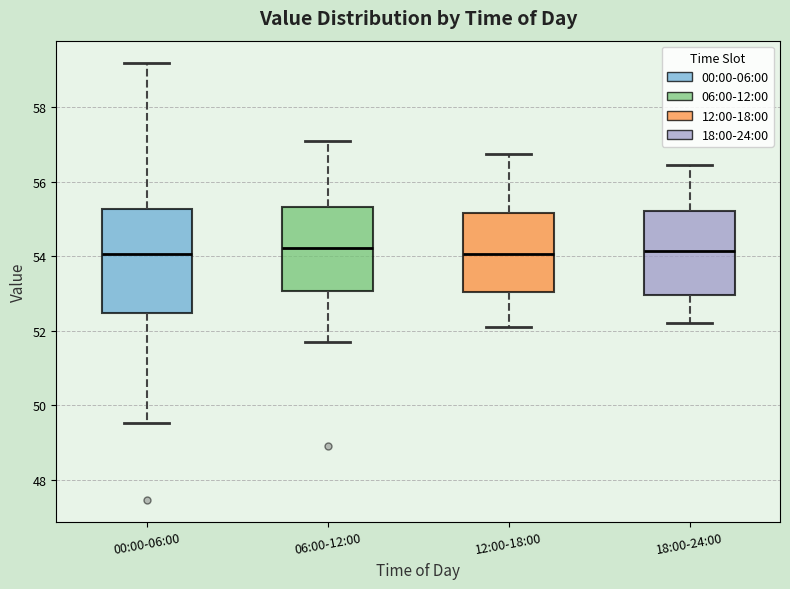

Reading left to right, read every box against the y-axis: the position of its median line, the range the box covers, and the ends of its whiskers. The values are not printed on the chart, so give them approximately, as read against the axis.

00:00-06:00: median 54.0, box 52.4 to 55.2, whiskers 49.6 to 59.2
06:00-12:00: median 54.2, box 53.0 to 55.4, whiskers 51.8 to 57.2
12:00-18:00: median 54.0, box 53.0 to 55.2, whiskers 52.2 to 56.8
18:00-24:00: median 54.2, box 53.0 to 55.2, whiskers 52.2 to 56.4